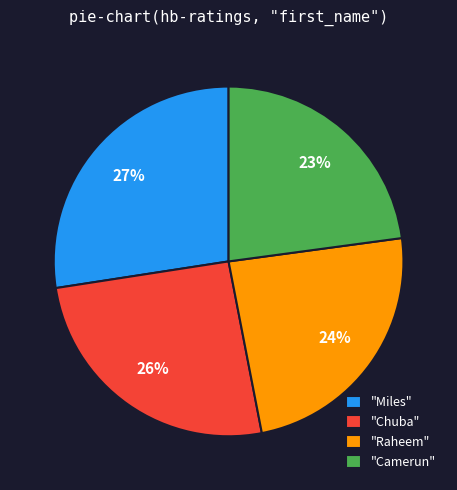

What is the ratio of the value at "Chuba" to the value at "Camerun"?

1.1